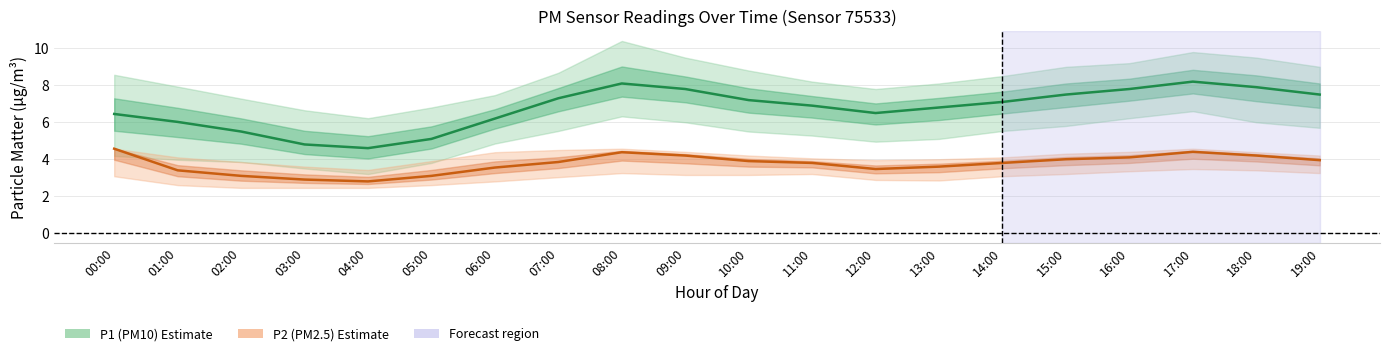

Reading left to right, list all the values displayed in this chart.

P1: 6.5	6.0	5.5	4.8	4.6	5.1	6.2	7.3	8.1	7.8	7.2	6.9	6.5	6.8	7.1	7.5	7.8	8.2	7.9	7.5
P2: 4.6	3.4	3.1	2.9	2.8	3.1	3.5	3.9	4.4	4.2	3.9	3.8	3.5	3.6	3.8	4.0	4.1	4.4	4.2	4.0